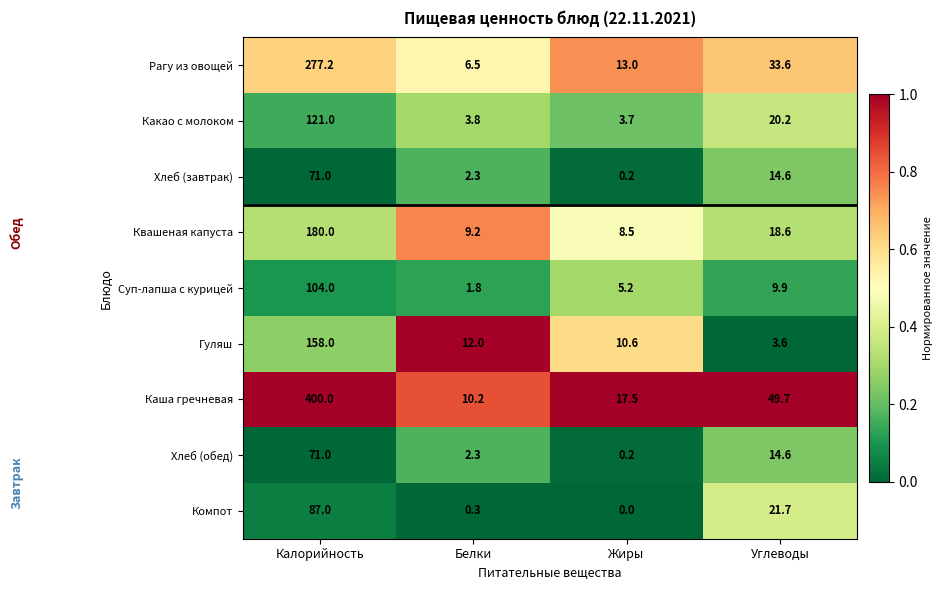

What is the spread (max minus min) of values at Жиры?

17.5